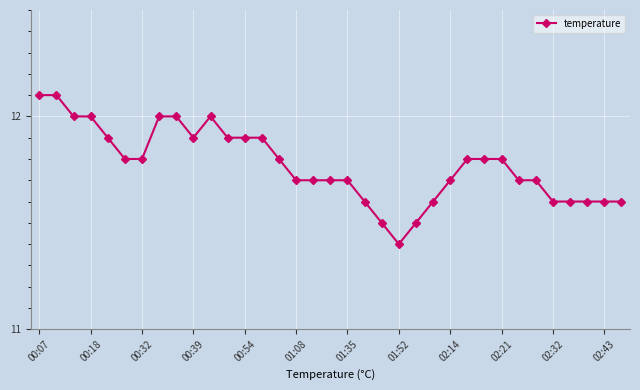

What is the value of the 35th point from the left?

11.6